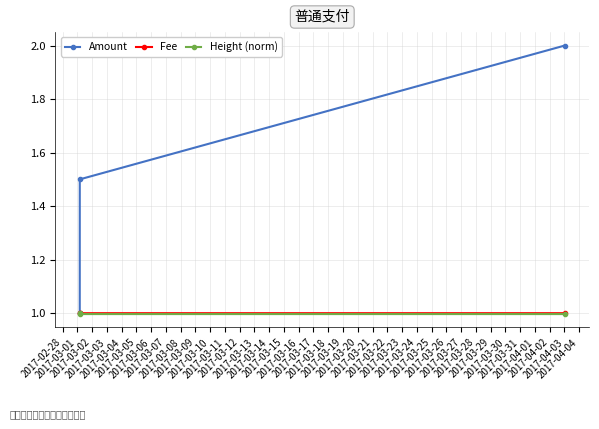

Reading left to right, what are all the values shown in this chart?

Amount: 1.0	1.5	2.0
Fee: 1.0	1.0	1.0
Height (norm): 1.0	1.0	1.0